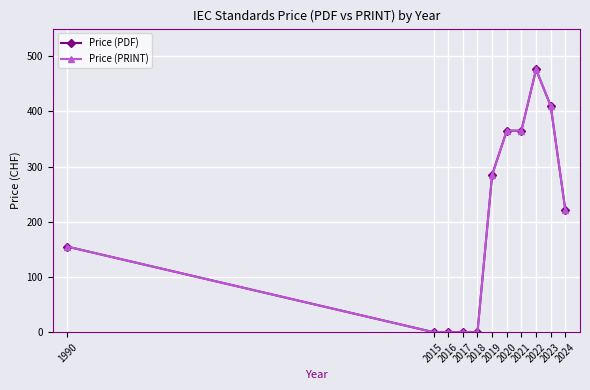

Is this an area chart (filled region under the line)?

No